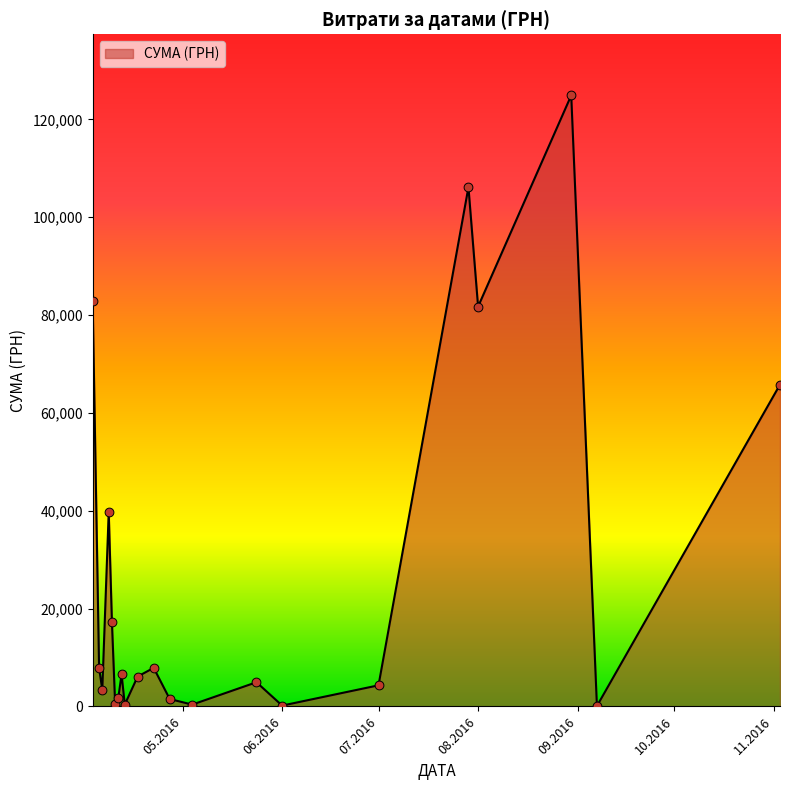

What is the maximum value shown in the chart?

124904.8